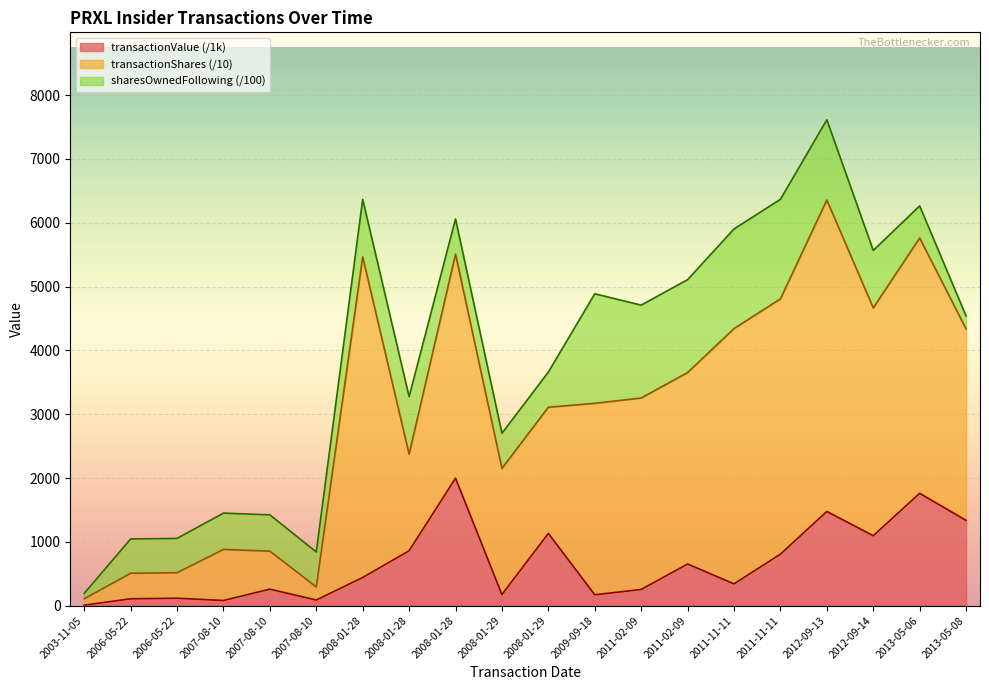

The value of transactionShares at 2008-01-29 is 3660.0. True or false?

True